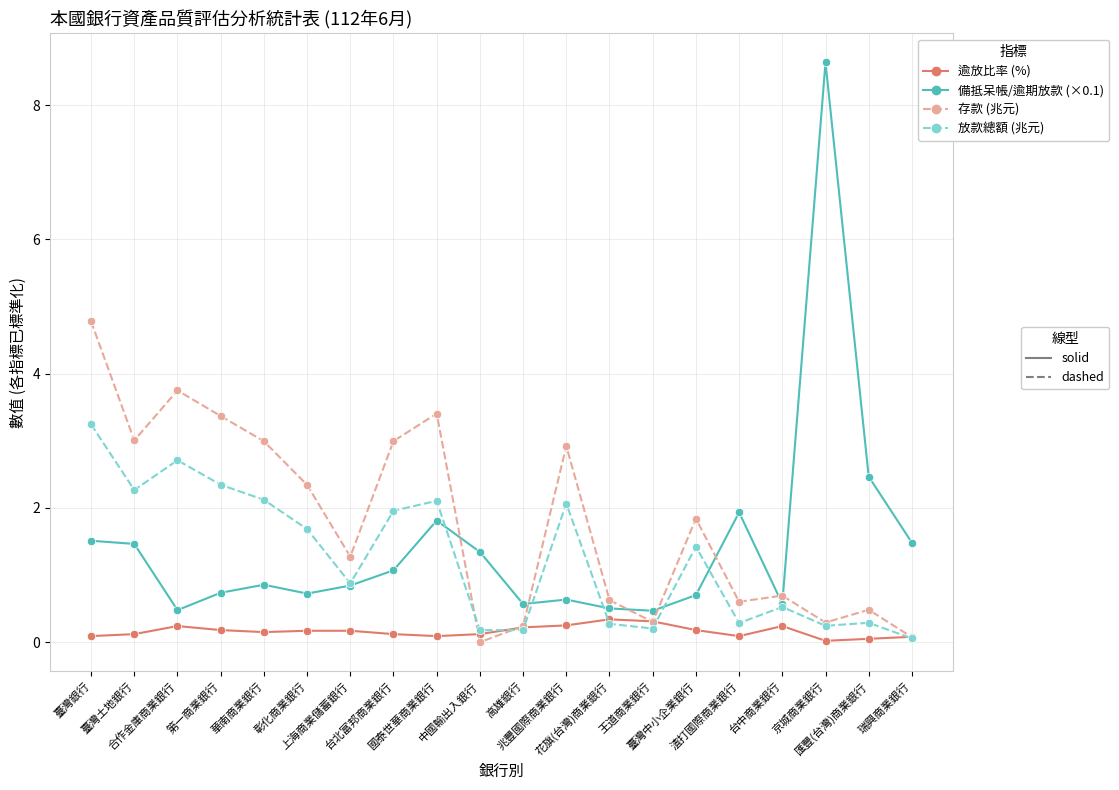

What is the total value across all series at 花旗(台灣)商業銀行?

1.7